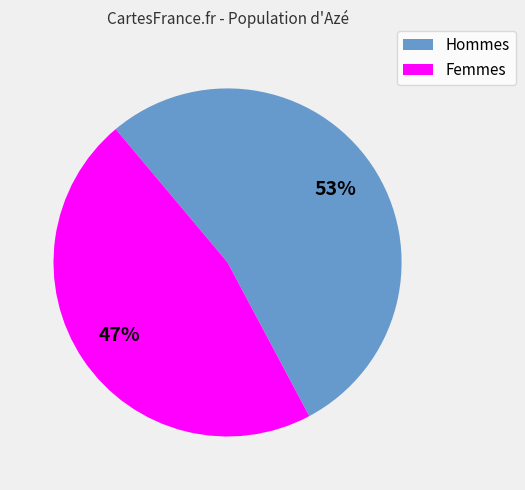

Is there any slice that represents more than half of the pie?

Yes